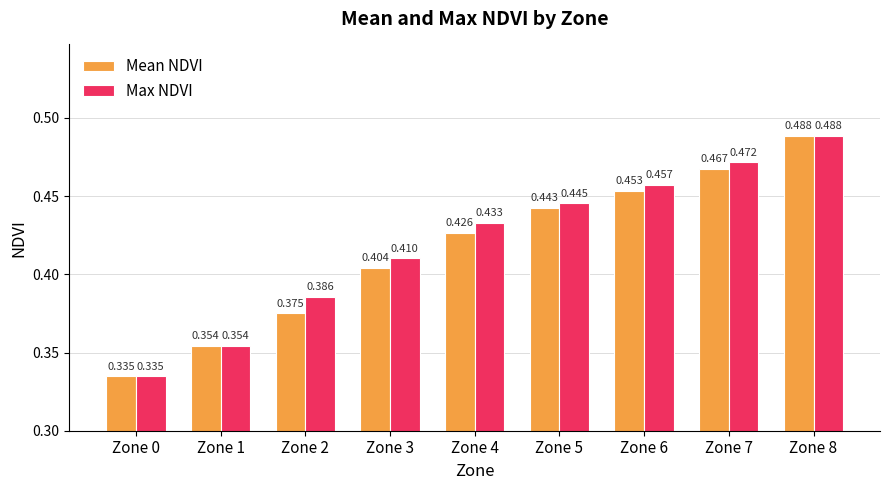

Rank the series by their average value, from lowest to highest.

Mean NDVI, Max NDVI